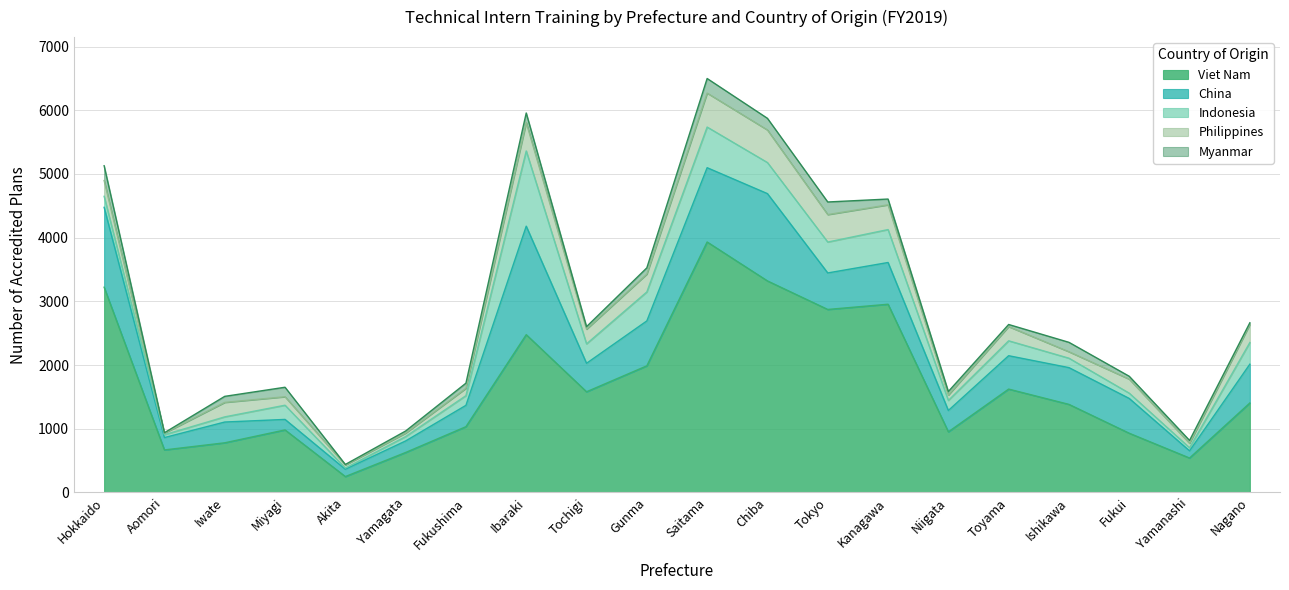

What is the sum of all Indonesia values?

5842